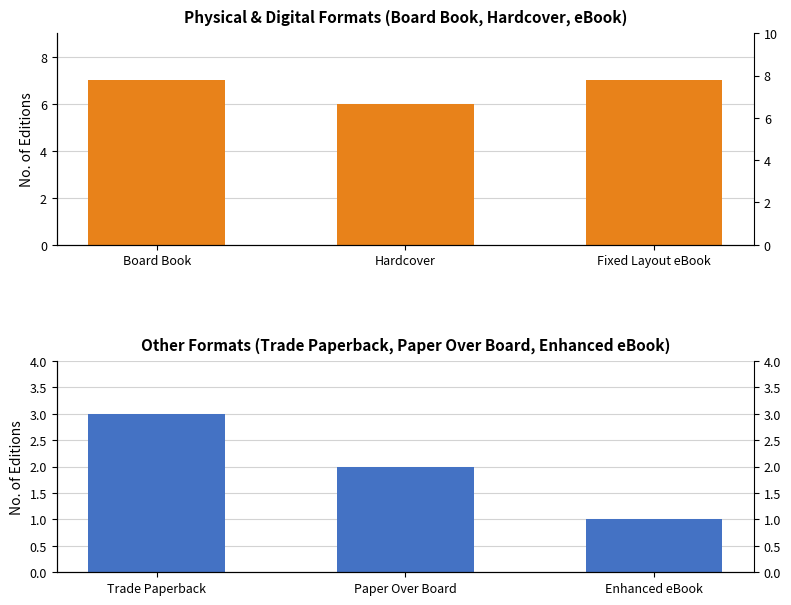

Which series has the widest spread of values?

Trade Paperback / Paper Over Board / Enhanced eBook